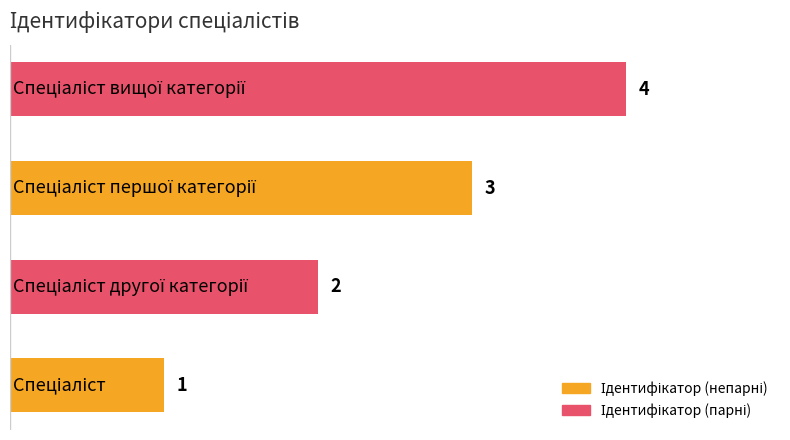

What is the difference between the maximum and minimum values?

3